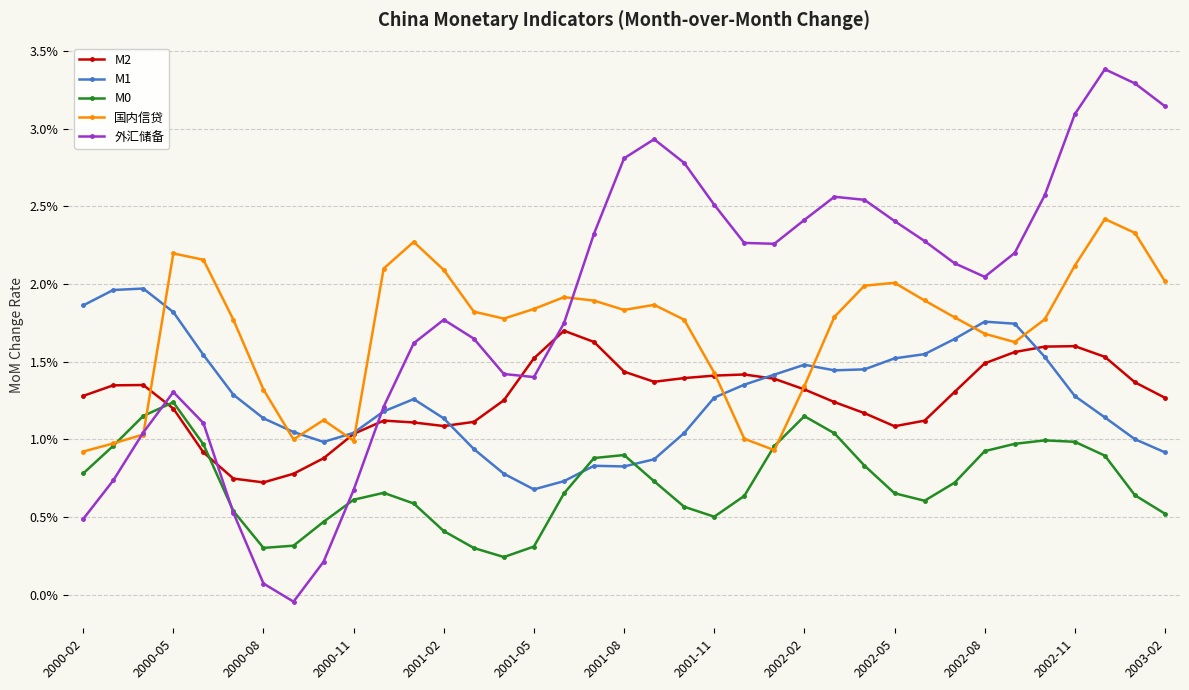

Which series has the widest spread of values?

外汇储备